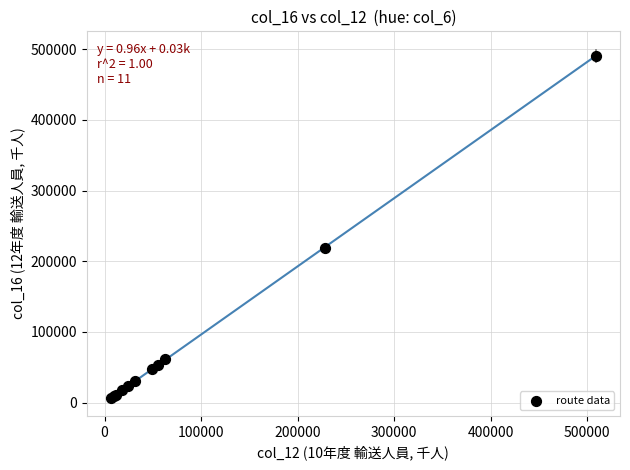

What Y value in the scatter plot is closest to 248436?

219445